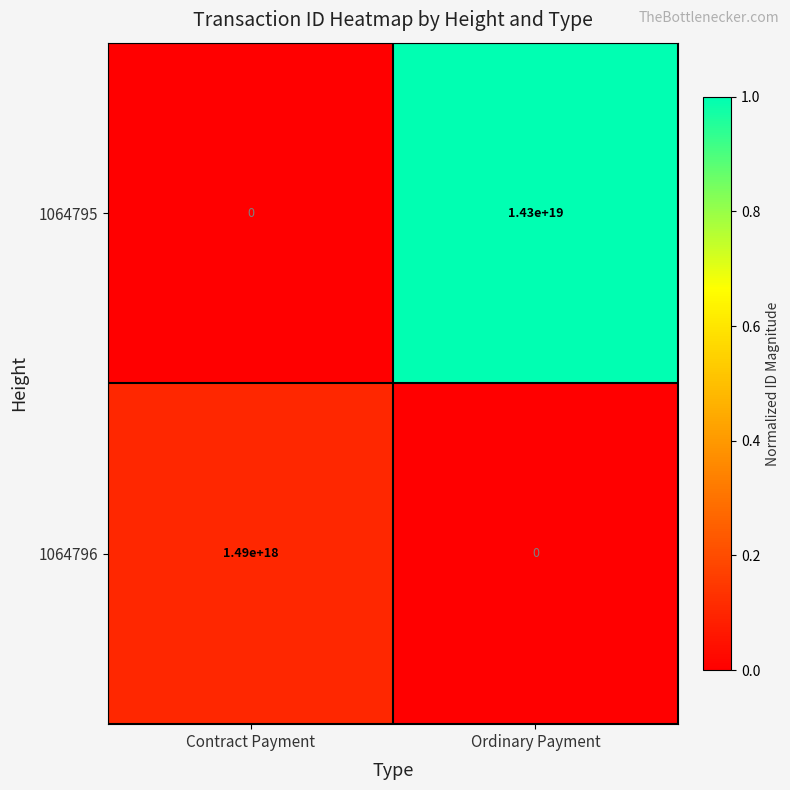

Which series has the widest spread of values?

1064795